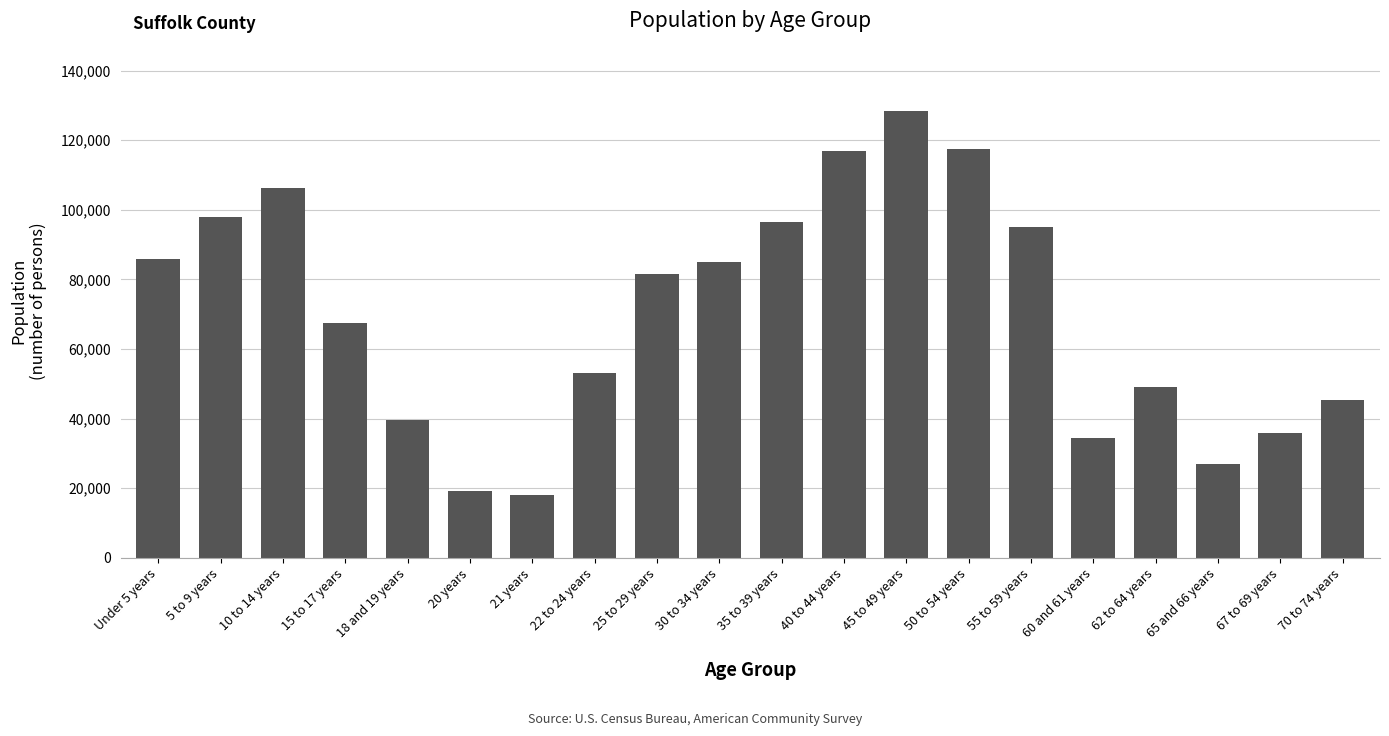

At which category does the chart reach its peak across all series?

45 to 49 years